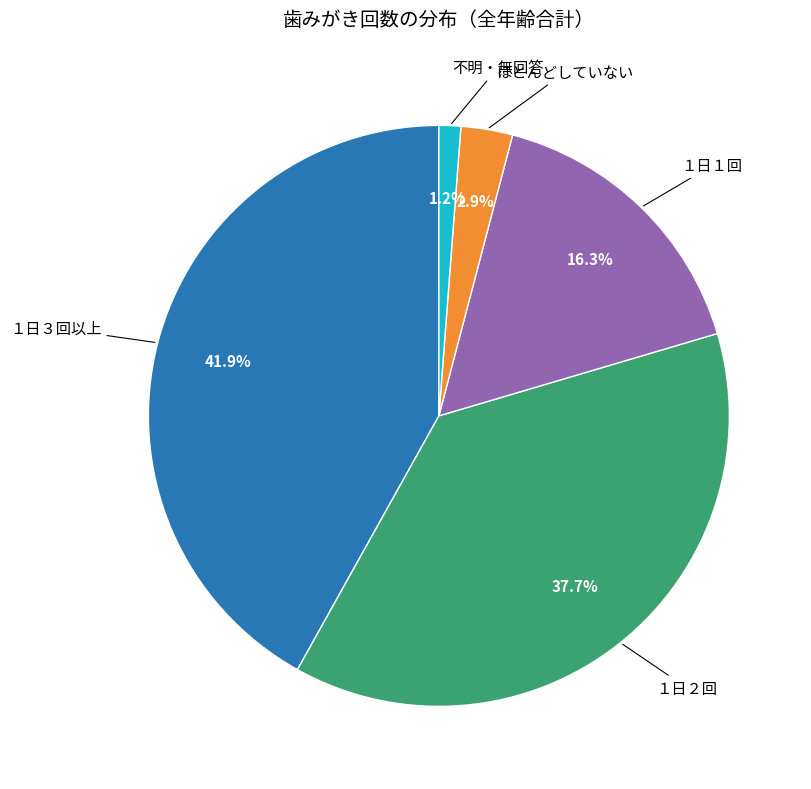

Is there any slice that represents more than half of the pie?

No